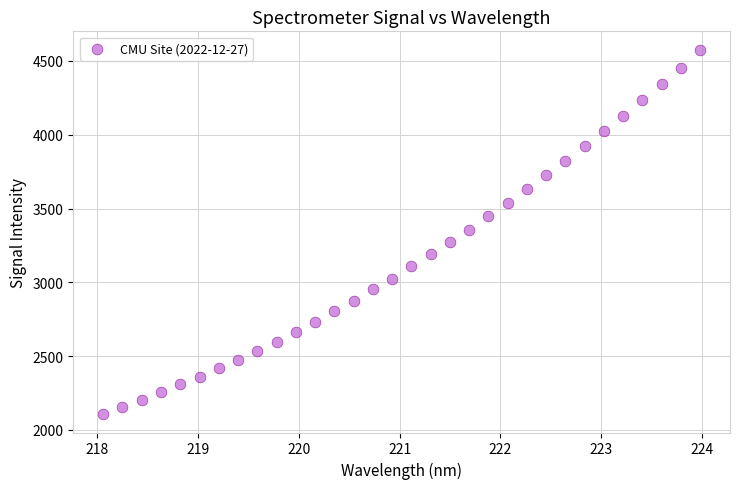

What is the range of Y values (max minus min)?

2470.1